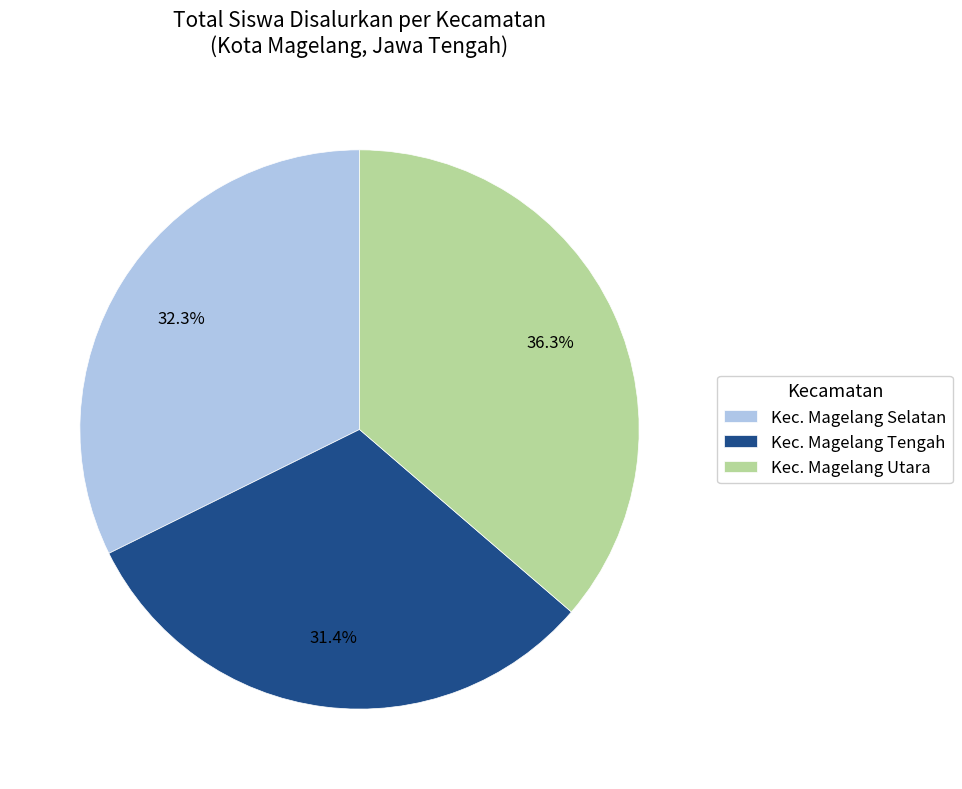

Does Kec. Magelang Selatan represent more than half of the total?

No